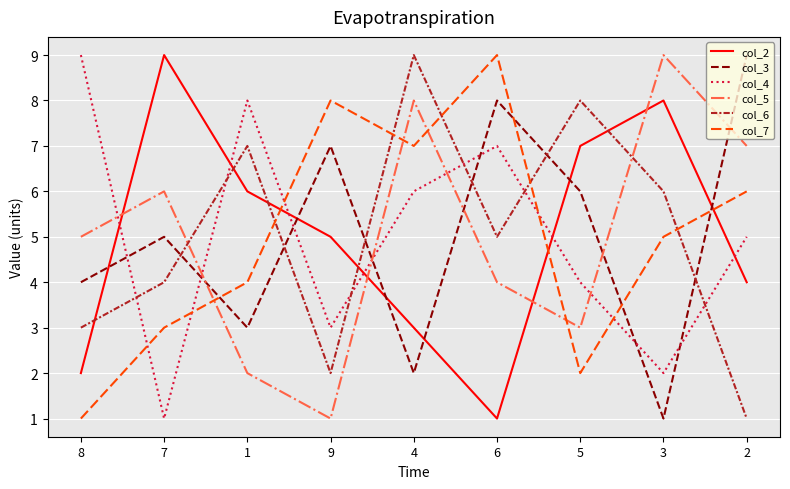

Is this an area chart (filled region under the line)?

No